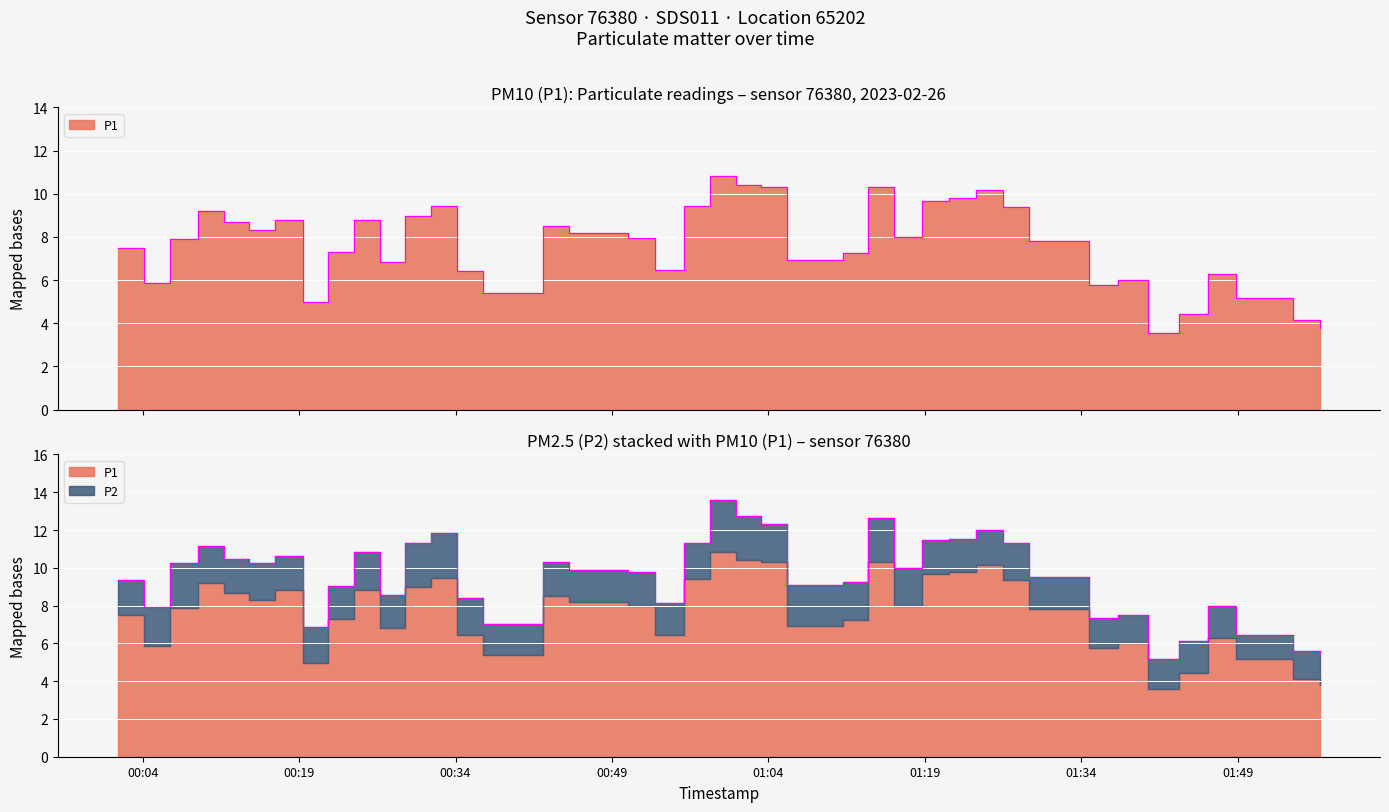

The chart shows a value of 9.8 at 2023-02-26T01:11:08. True or false?

False